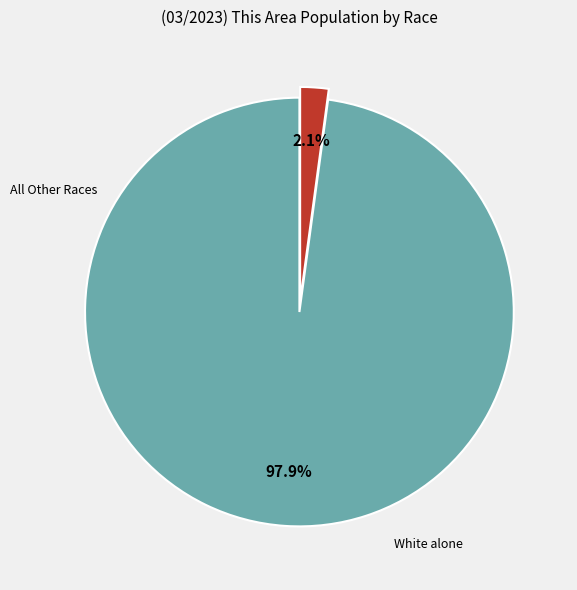

Does any single category account for the majority?

Yes